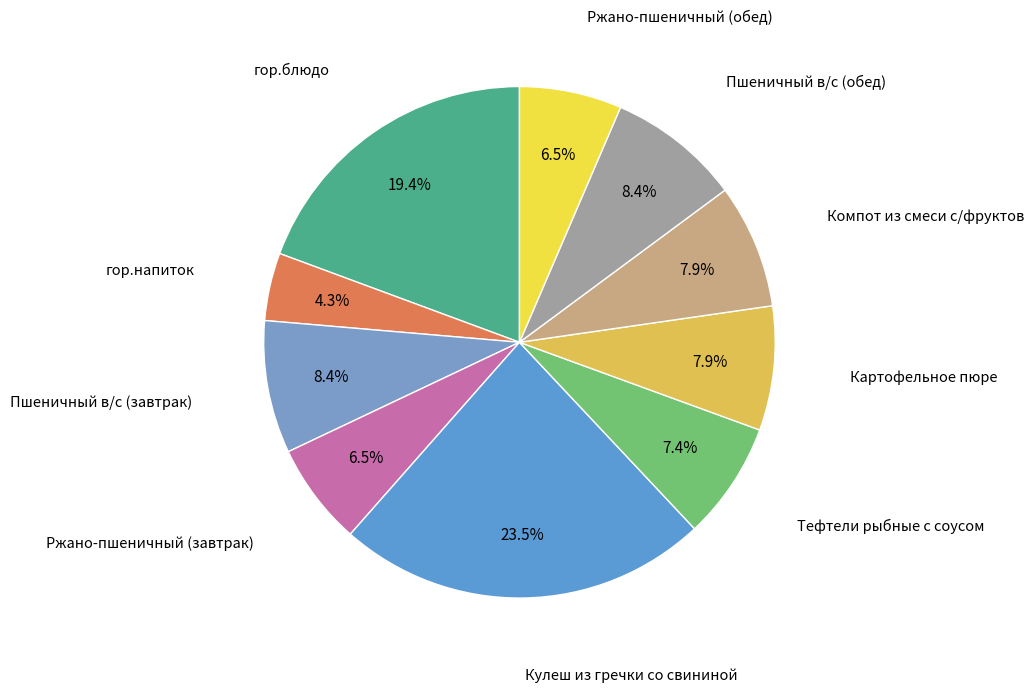

Which category has the biggest portion of the pie?

Кулеш из гречки со свининой